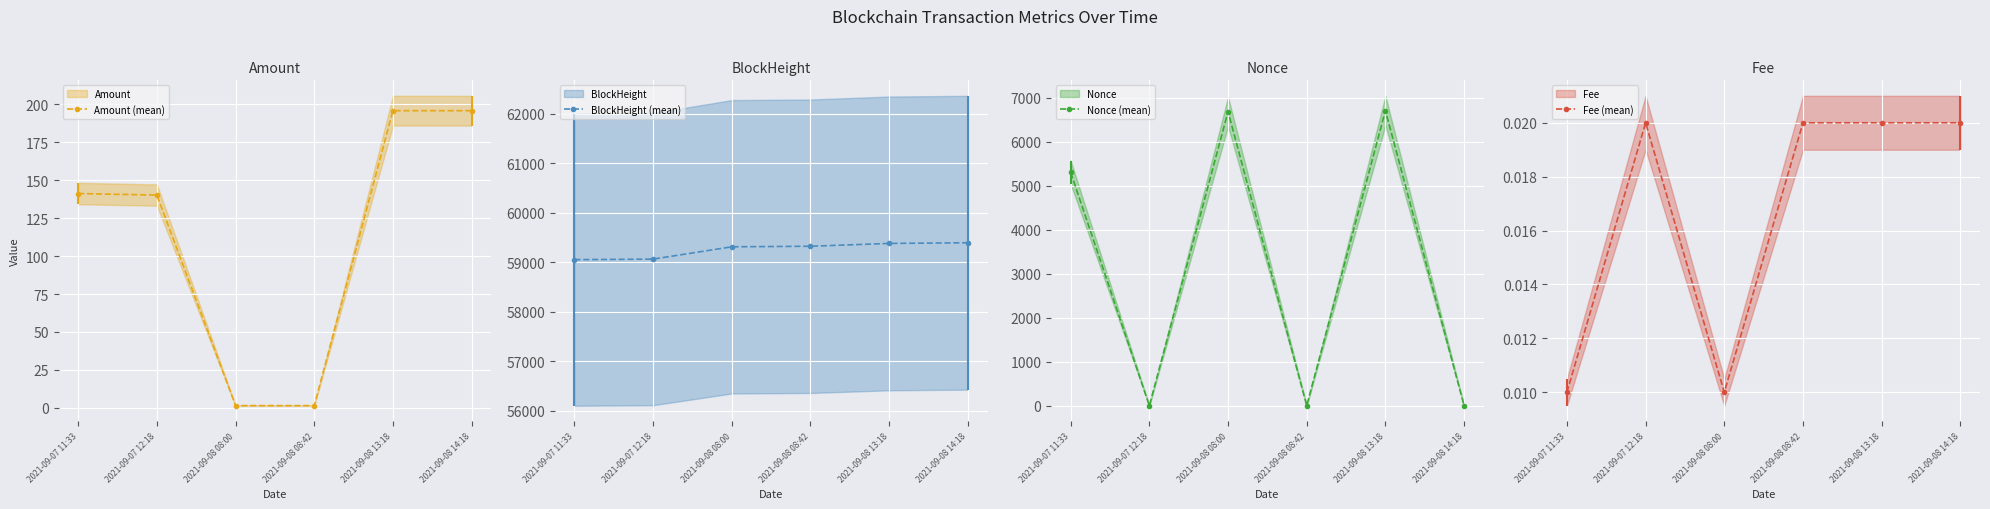

True or false: Amount (mean) and Fee (mean) intersect in this chart.

False